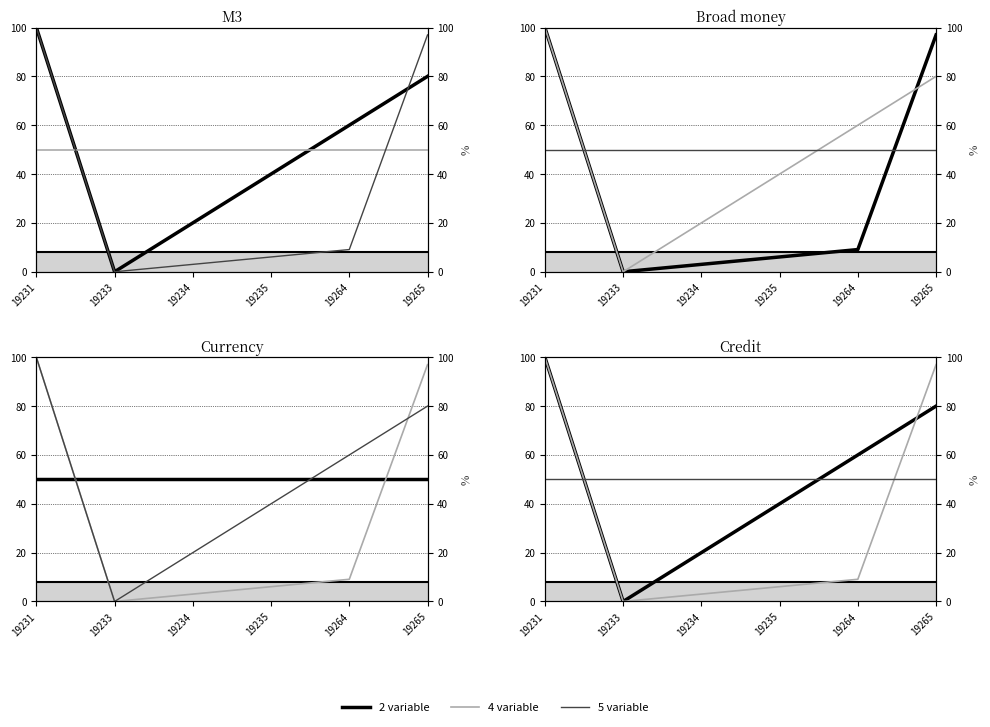

Reading left to right, transcribe all the data shown in this chart.

2 variable: 19231=100.0	19233=0.0	19234=20.0	19235=40.0	19264=60.0	19265=80.0
4 variable: 19231=100.0	19233=0.0	19234=3.0	19235=6.1	19264=9.1	19265=97.0
5 variable: 19231=50.0	19233=50.0	19234=50.0	19235=50.0	19264=50.0	19265=50.0